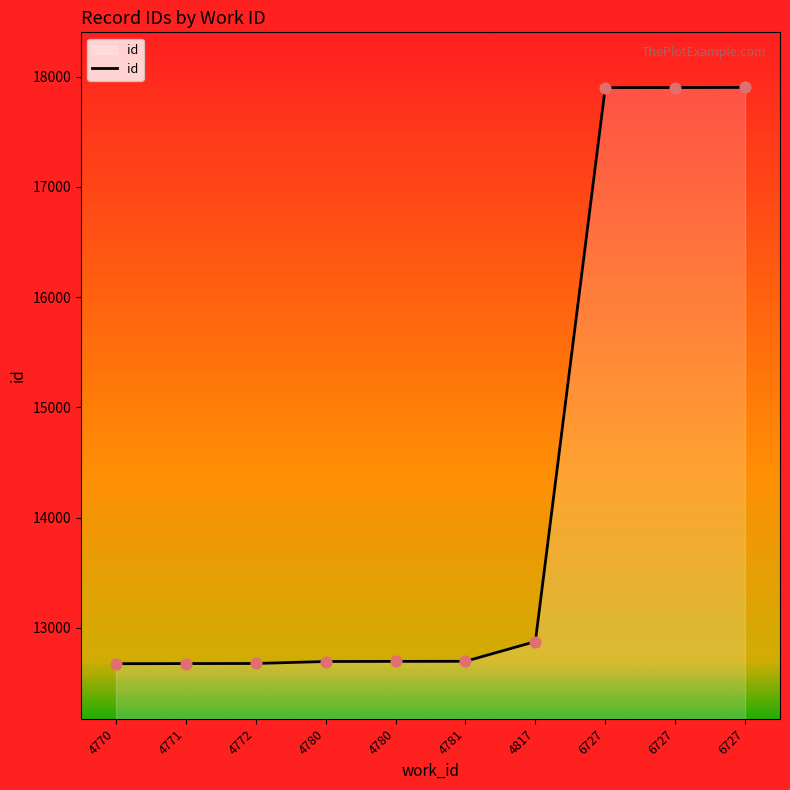

How many lines are shown in the chart?

1